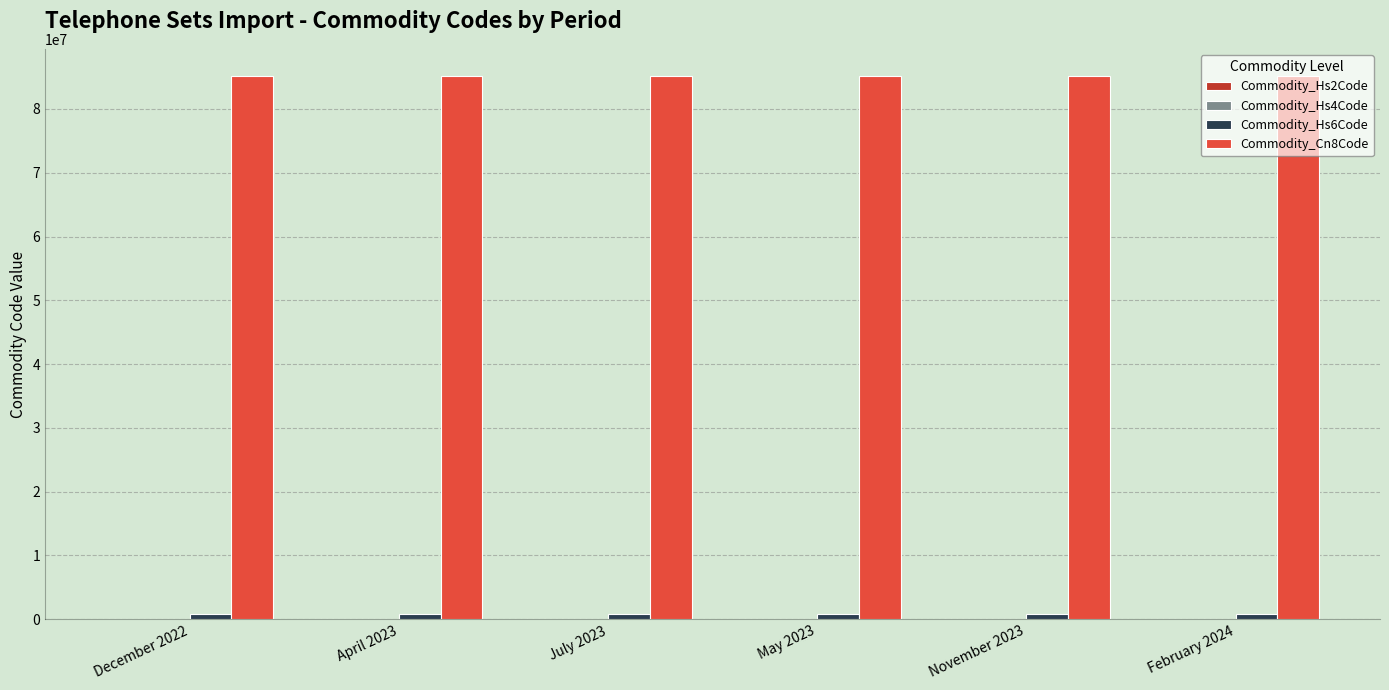

The value of Commodity_Cn8Code at May 2023 is 33821900. True or false?

False